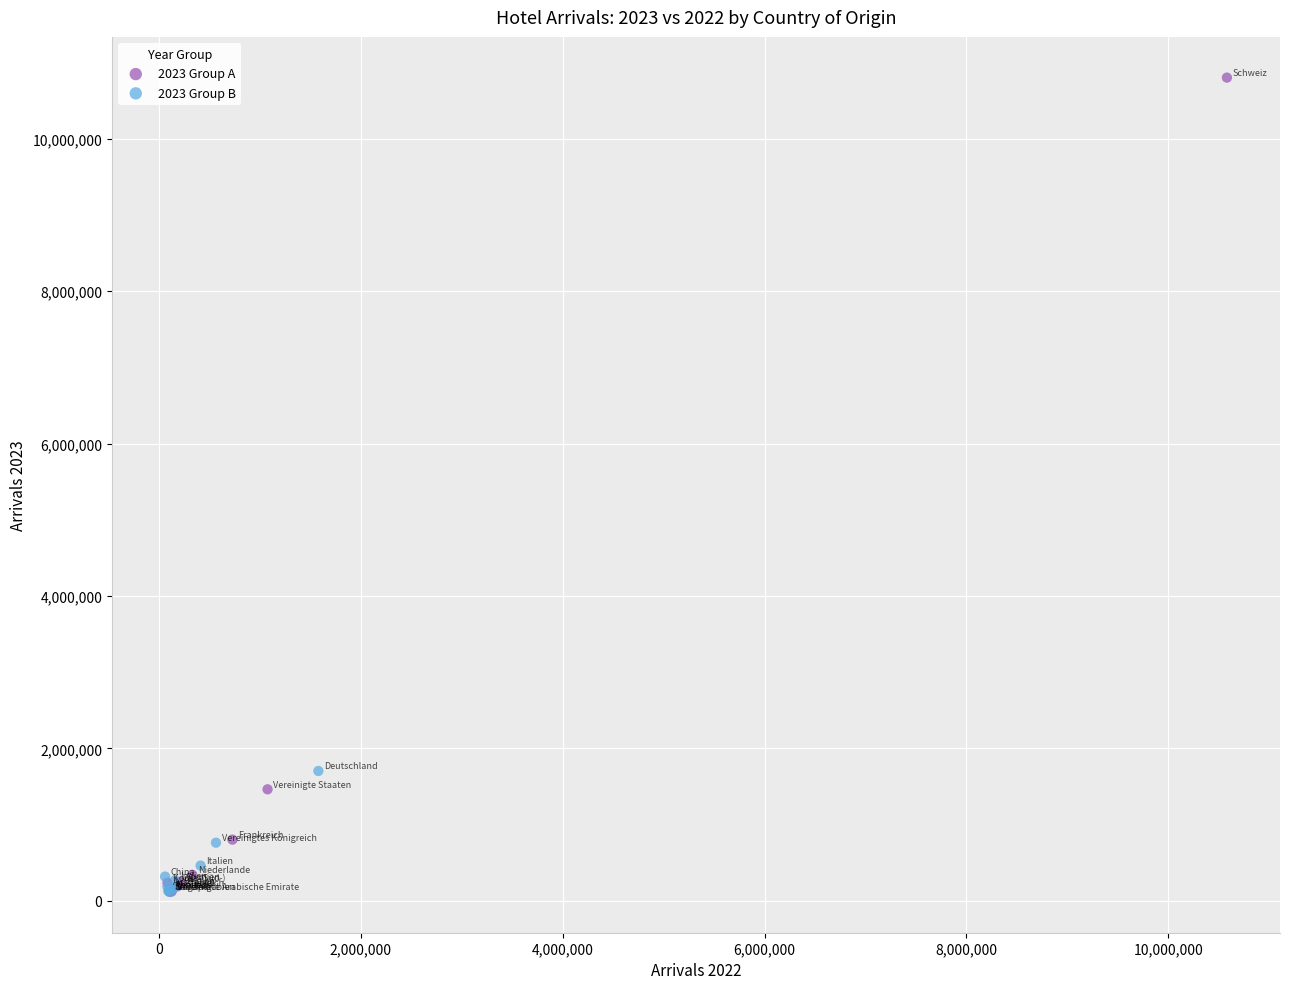

Which series reaches the maximum Y coordinate?

2023 Group A